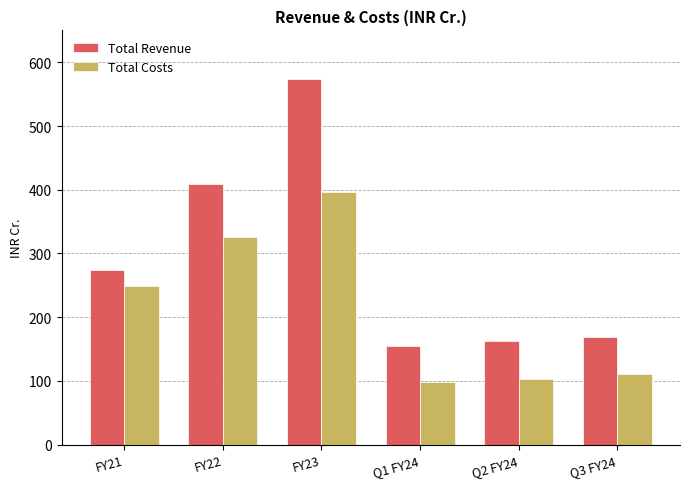

What is the difference between the Total Costs values at Q2 FY24 and FY23?

293.5